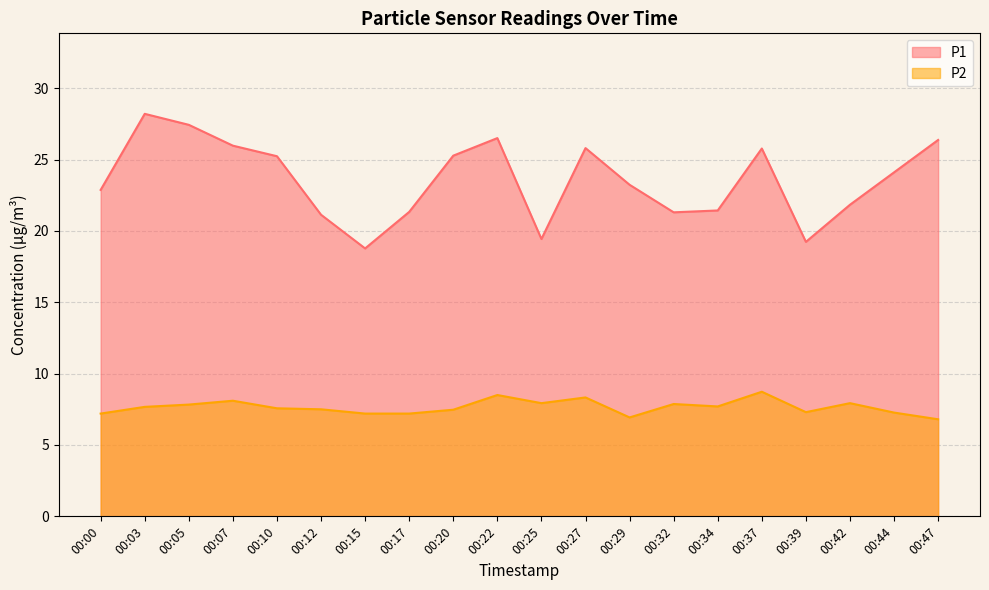

How many categories are shown in the chart?

20